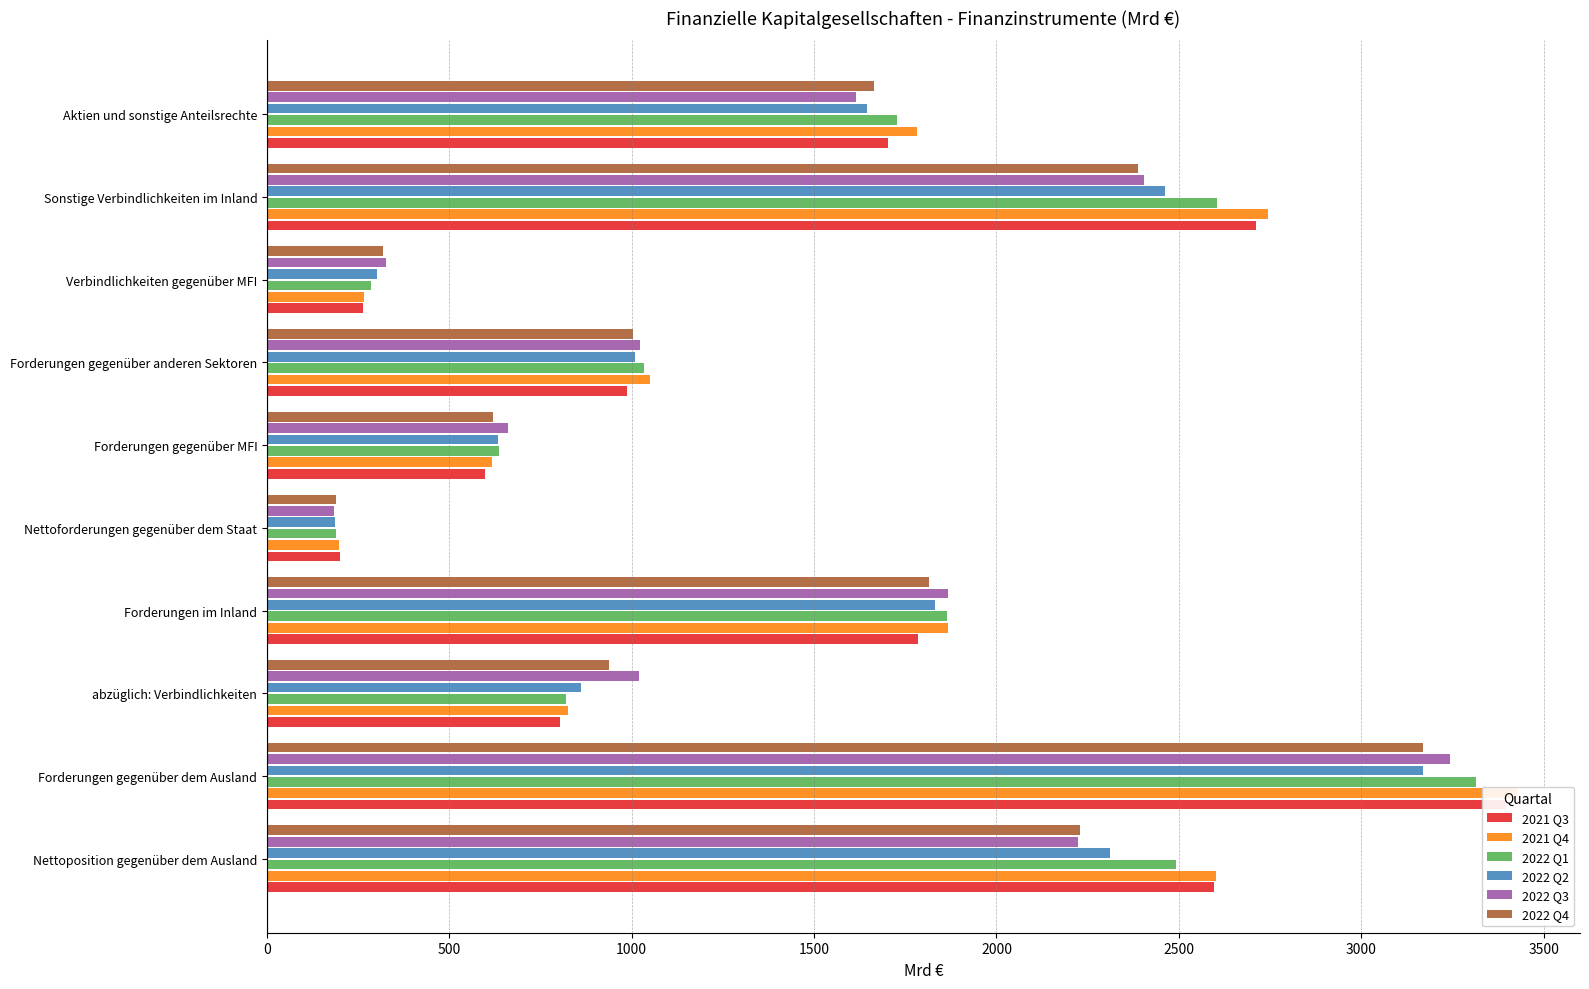

Are the bars grouped side by side (vs. stacked)?

Yes